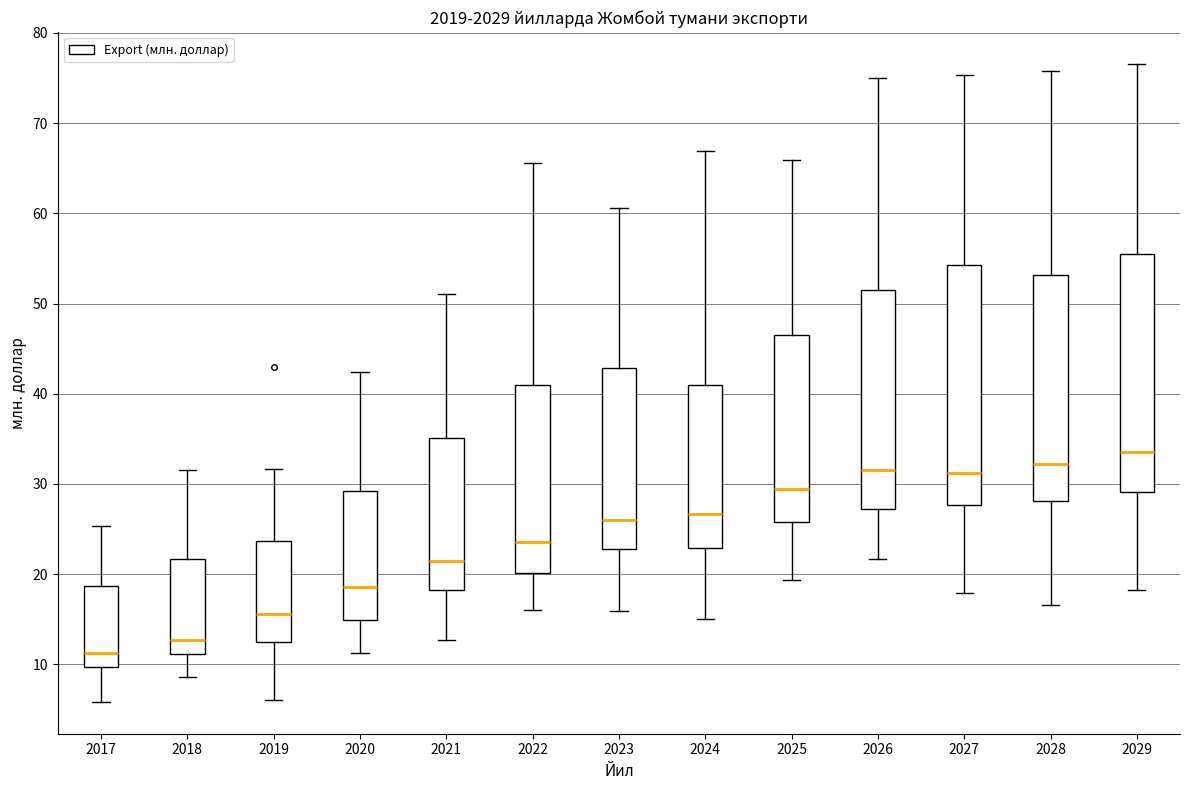

Reading left to right, read every box against the y-axis: the position of its median line, the range the box covers, and the ends of its whiskers. The values are not printed on the chart, so give them approximately, as read against the axis.

2017: median 11, box 10 to 19, whiskers 6 to 25
2018: median 13, box 11 to 22, whiskers 9 to 31
2019: median 16, box 13 to 24, whiskers 6 to 32
2020: median 19, box 15 to 29, whiskers 11 to 42
2021: median 21, box 18 to 35, whiskers 13 to 51
2022: median 24, box 20 to 41, whiskers 16 to 66
2023: median 26, box 23 to 43, whiskers 16 to 61
2024: median 27, box 23 to 41, whiskers 15 to 67
2025: median 29, box 26 to 47, whiskers 19 to 66
2026: median 32, box 27 to 51, whiskers 22 to 75
2027: median 31, box 28 to 54, whiskers 18 to 75
2028: median 32, box 28 to 53, whiskers 17 to 76
2029: median 34, box 29 to 55, whiskers 18 to 77